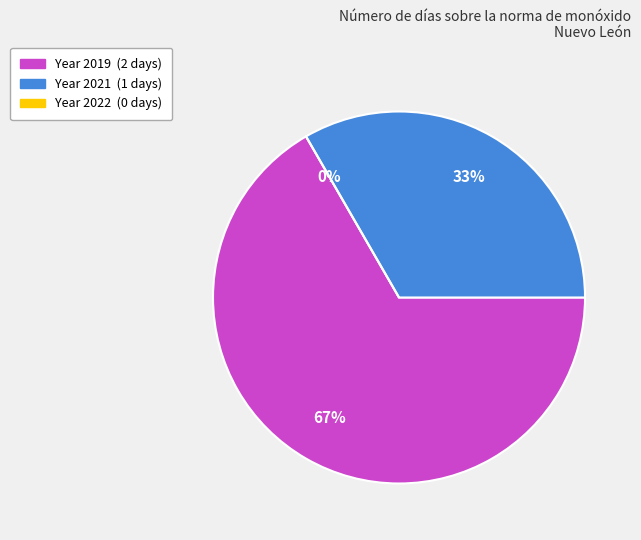

The 2022 slice represents 13% of the pie. True or false?

False